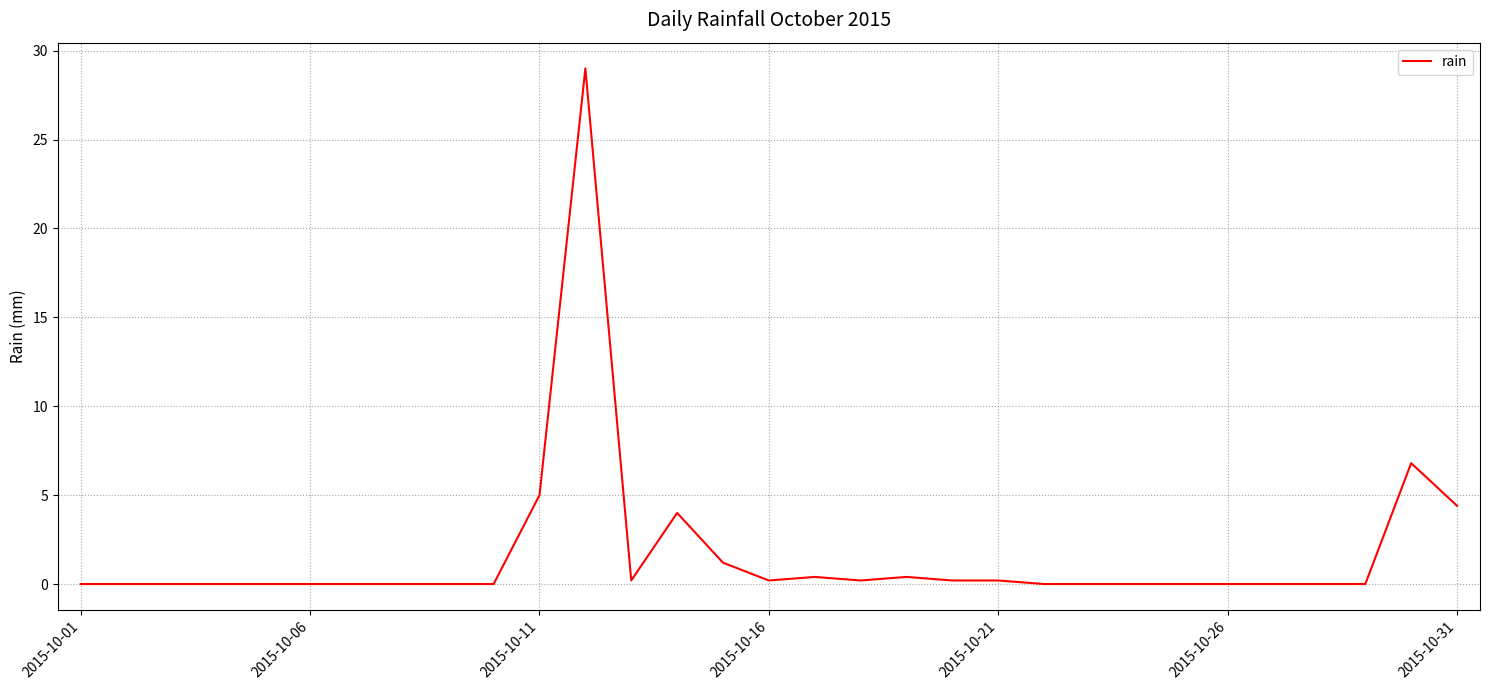

Does the chart display data point markers on the line(s)?

No